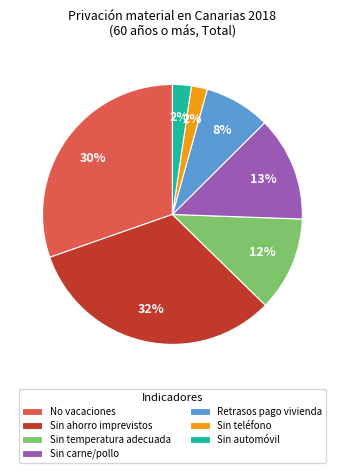

To the nearest percent, what is the difference between the largest and smallest slice percentages?

30%